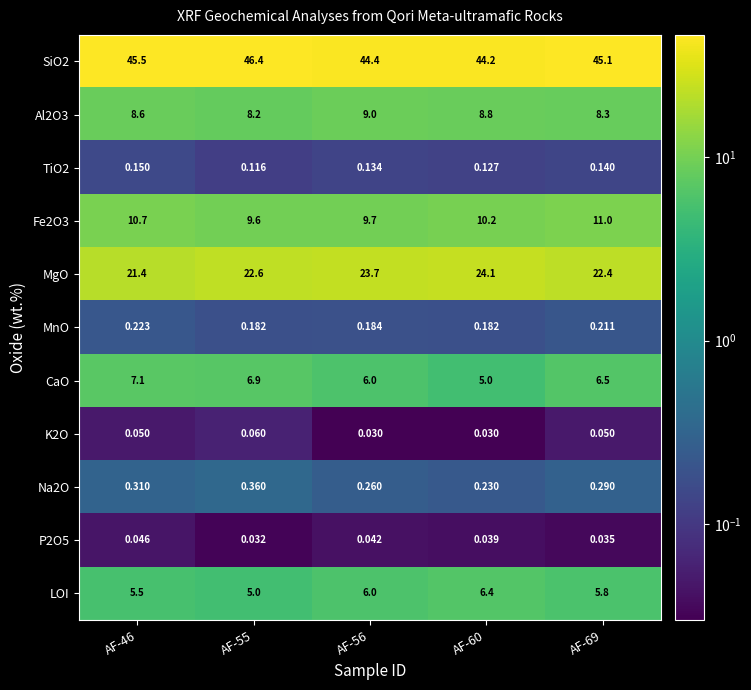

Is the value of P2O5 at AF-69 greater than the value of Na2O at AF-55?

No